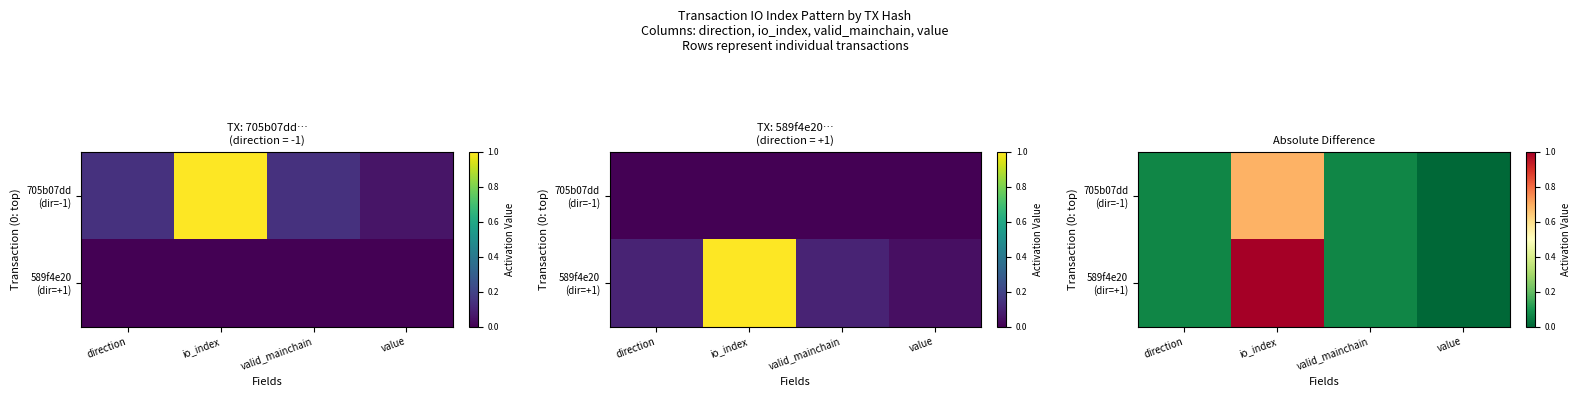

List the labels in order of 589f4e20 (dir=+1) value, largest first.

io_index, direction, valid_mainchain, value